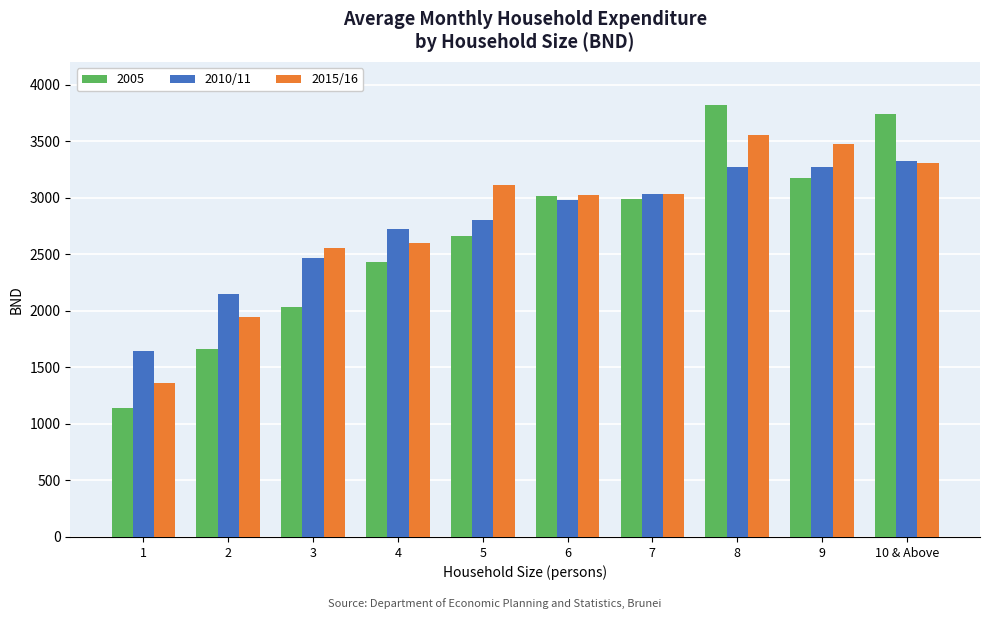

How many bars are there in each group?

3